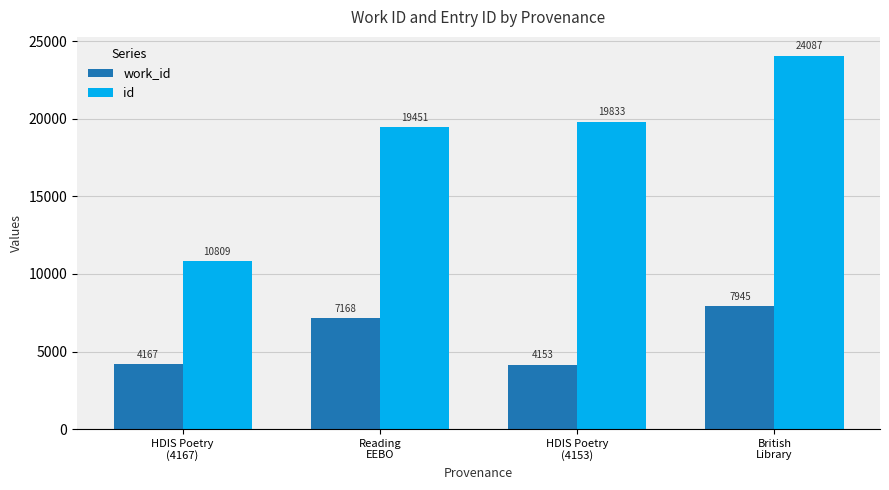

Reading left to right, what are all the values shown in this chart?

work_id: 4167	7168	4153	7945
id: 10809	19451	19833	24087